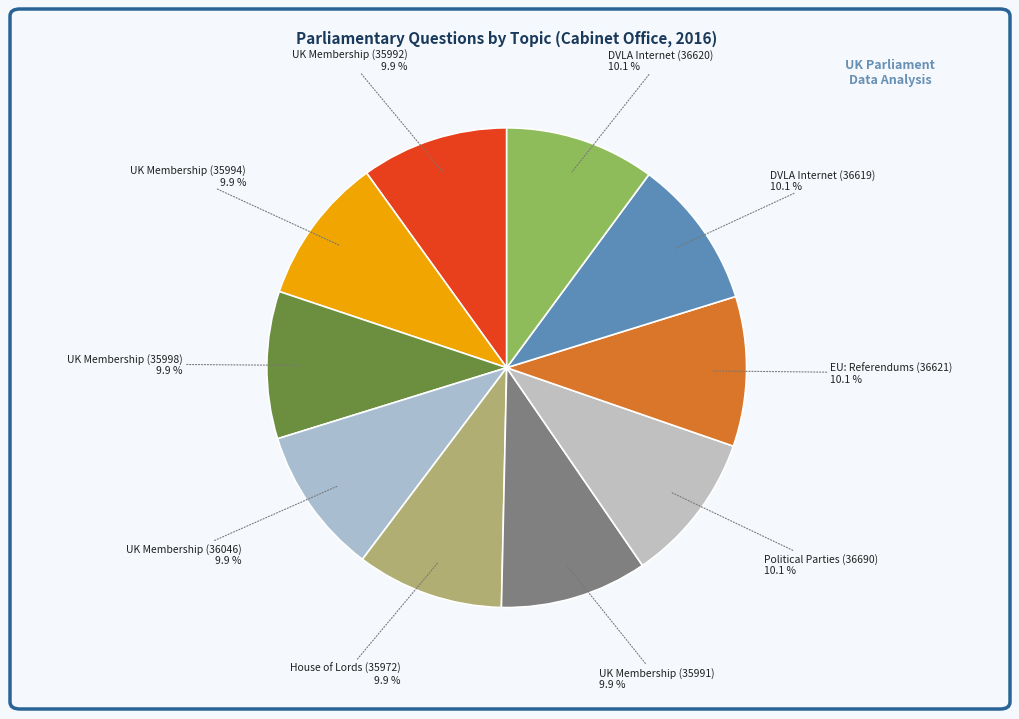

How many slices are in this pie chart?

10